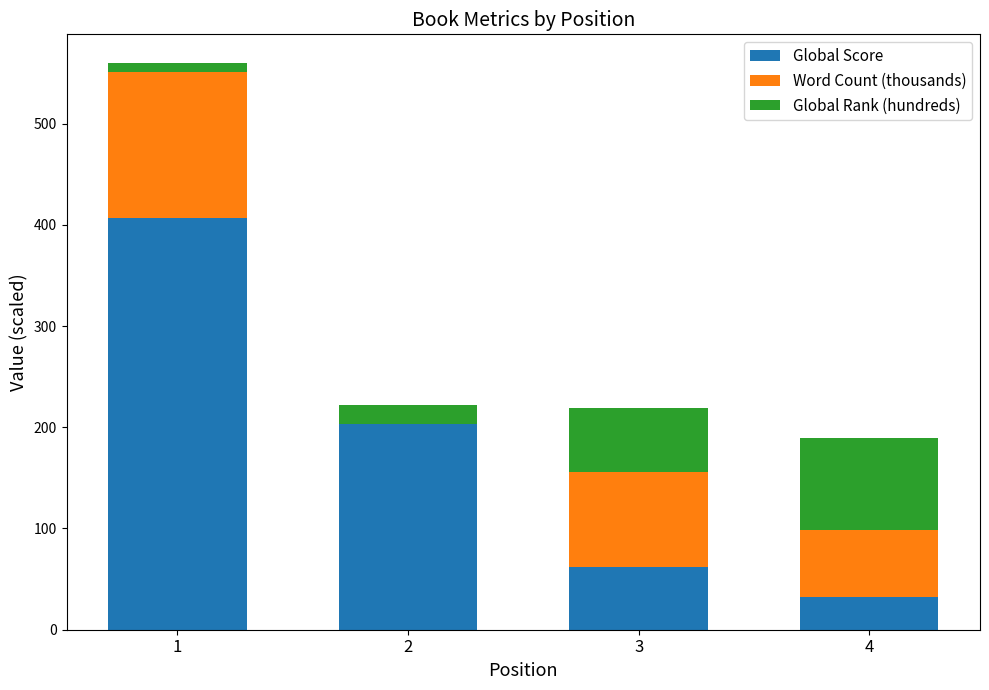

What is the sum of all Global Score values?

704.0